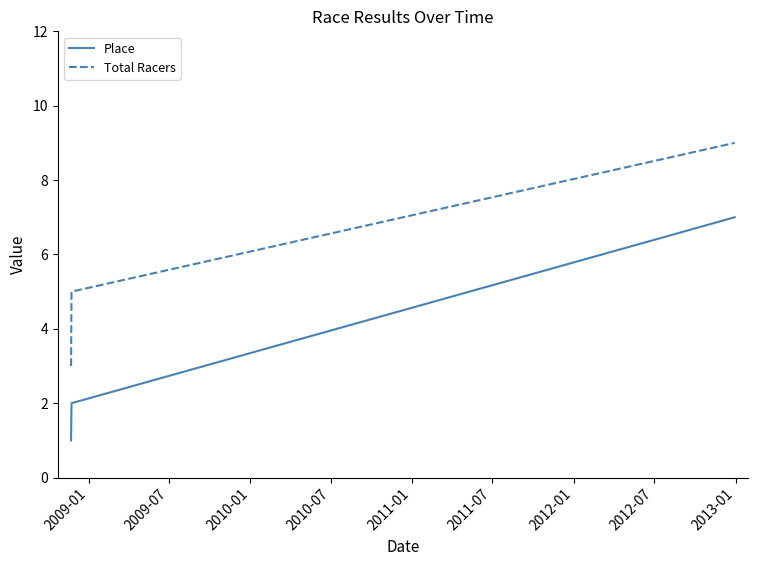

List the series in order of their overall mean, lowest first.

Place, Total Racers